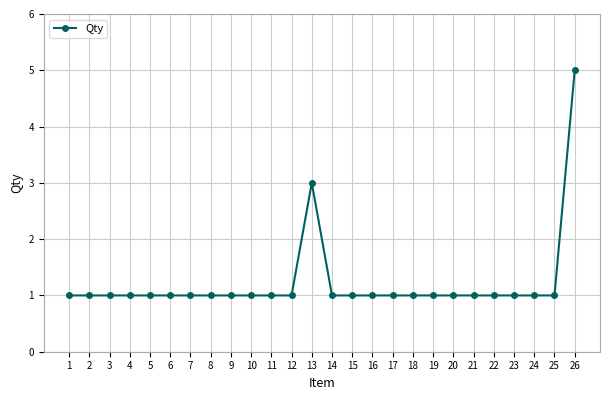

What is the sum of the values at 21 and 25?

2